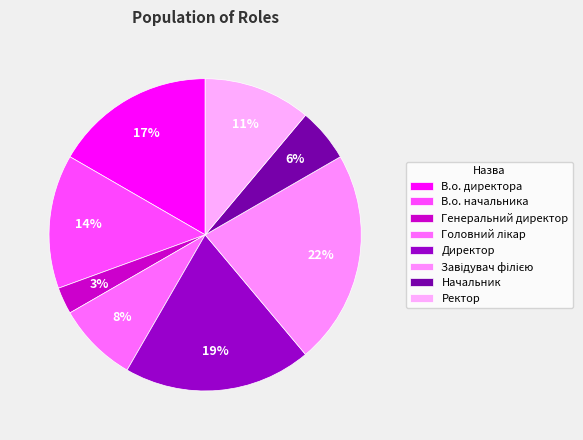

Does В.о. начальника account for over 50% of the chart?

No